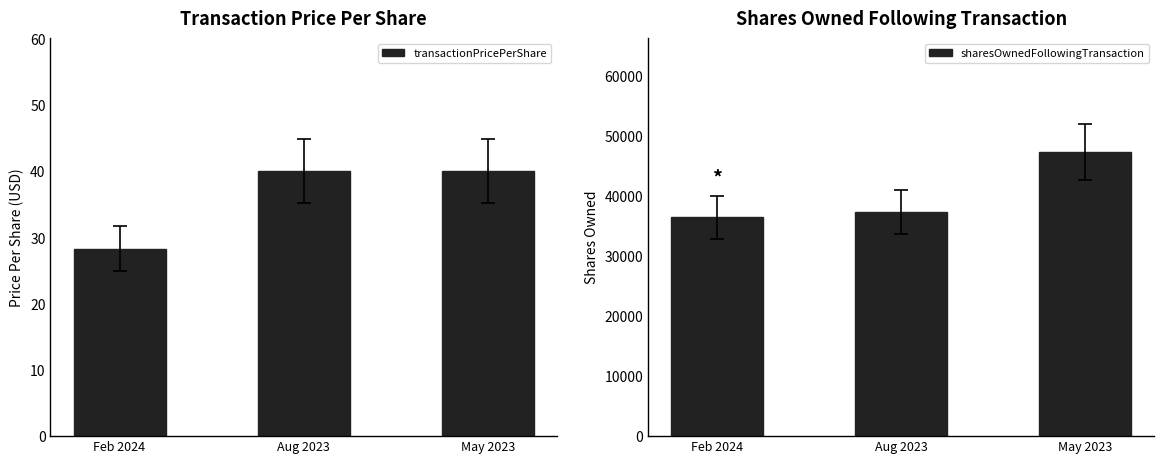

Reading right to left, extract all data points from this chart.

transactionPricePerShare: May 2023=40.1	Aug 2023=40.1	Feb 2024=28.3
sharesOwnedFollowingTransaction: May 2023=47388.0	Aug 2023=37388.0	Feb 2024=36487.0